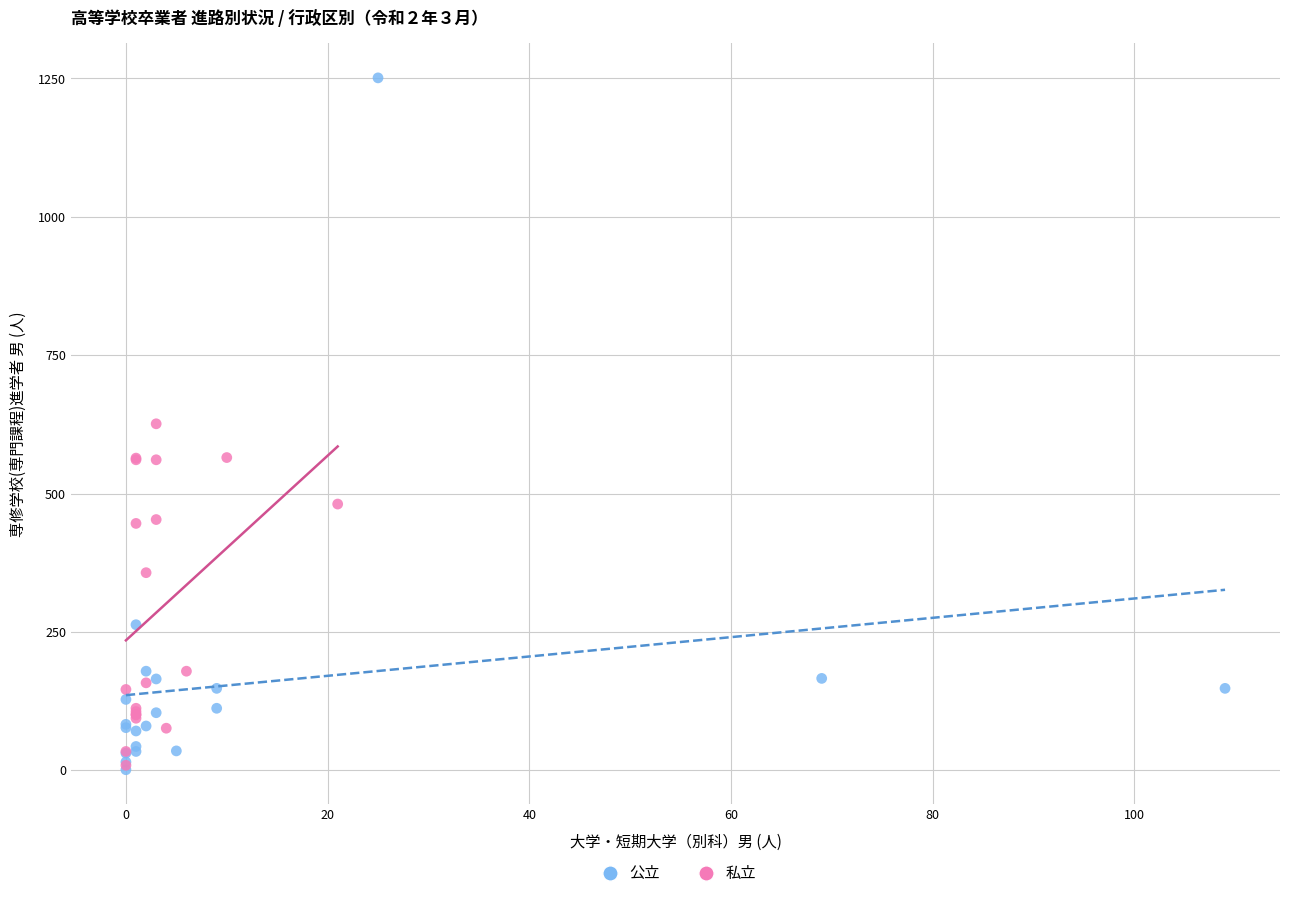

Which series has the widest spread of Y values?

公立